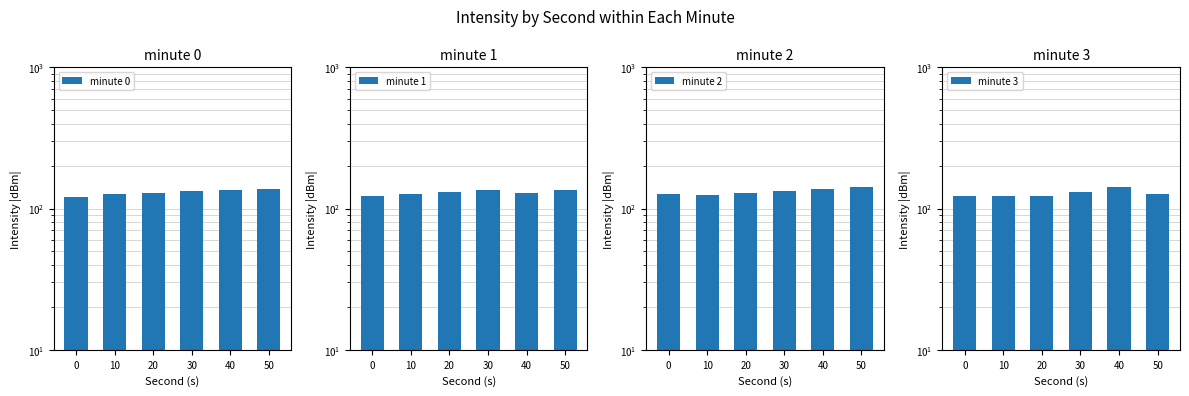

At which label does minute 1 first exceed 131?

20